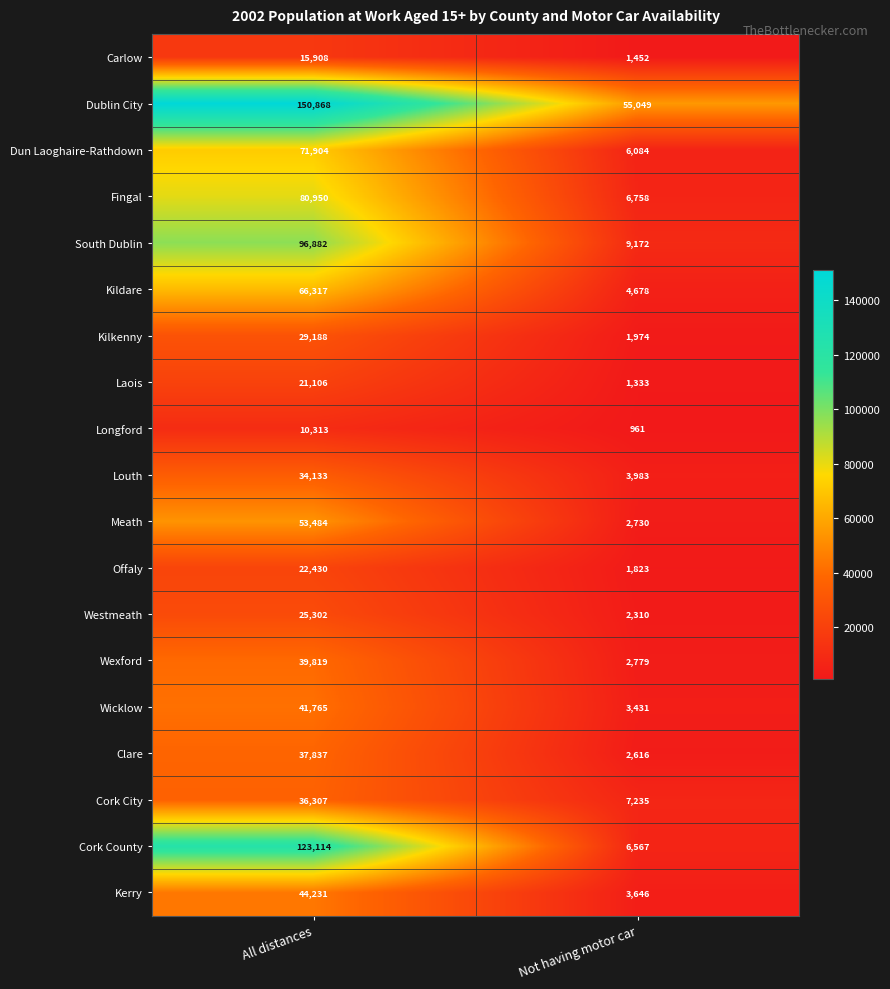

Which series has the largest total across all categories?

Dublin City